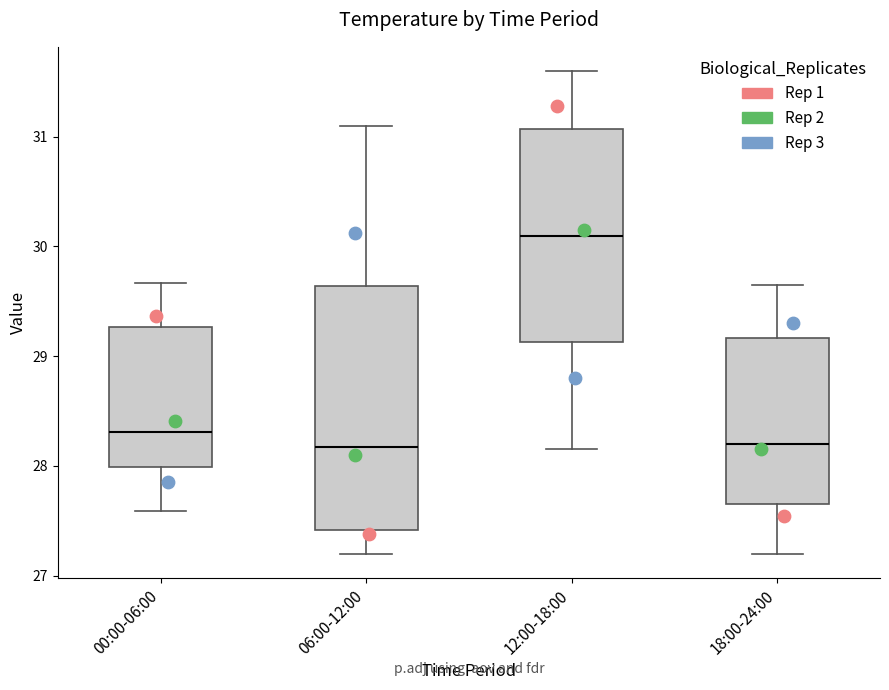

Comparing the boxes themselves (not the whiskers), which one is the tallest?

06:00-12:00